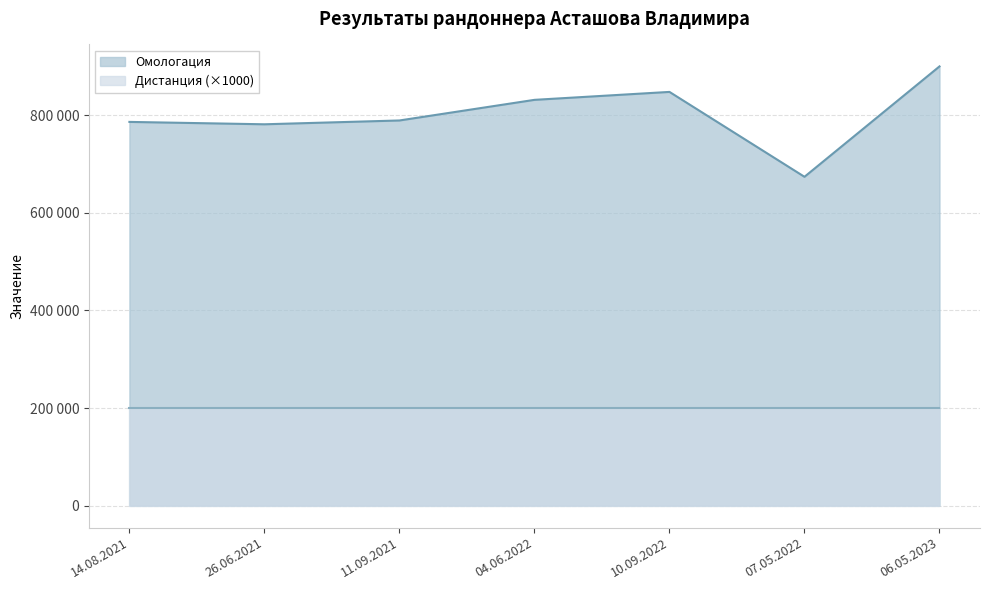

What is the sum of the values at 06.05.2023 and 26.06.2021?

1681031